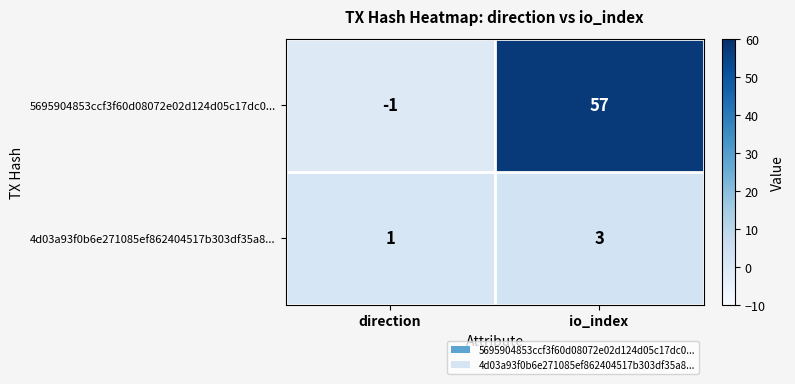

How many data points in 4d03a93f0b6e271085ef862404517b303df35a8... are less than 3?

1